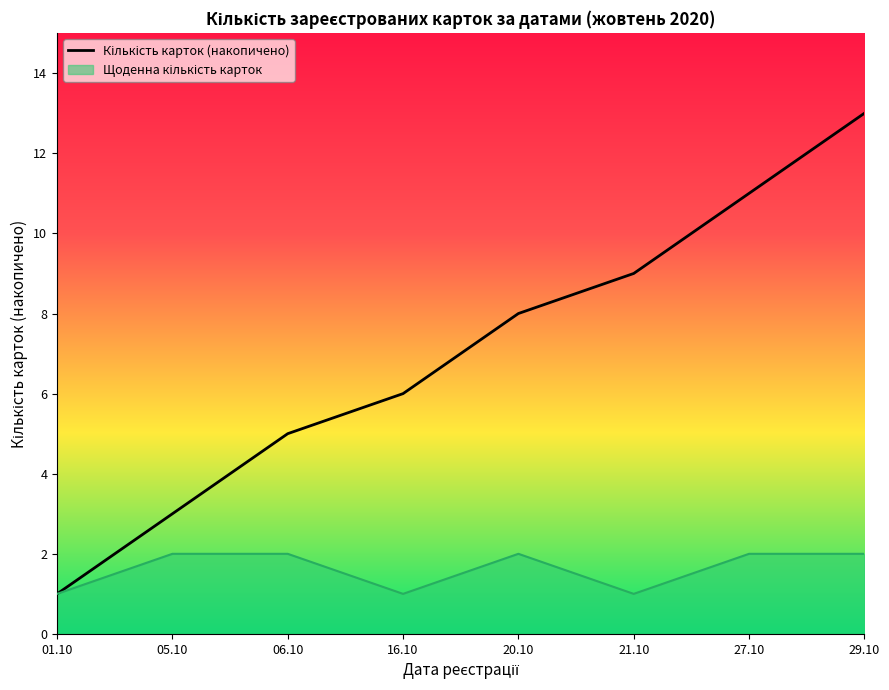

What is the minimum value shown in the chart?

1